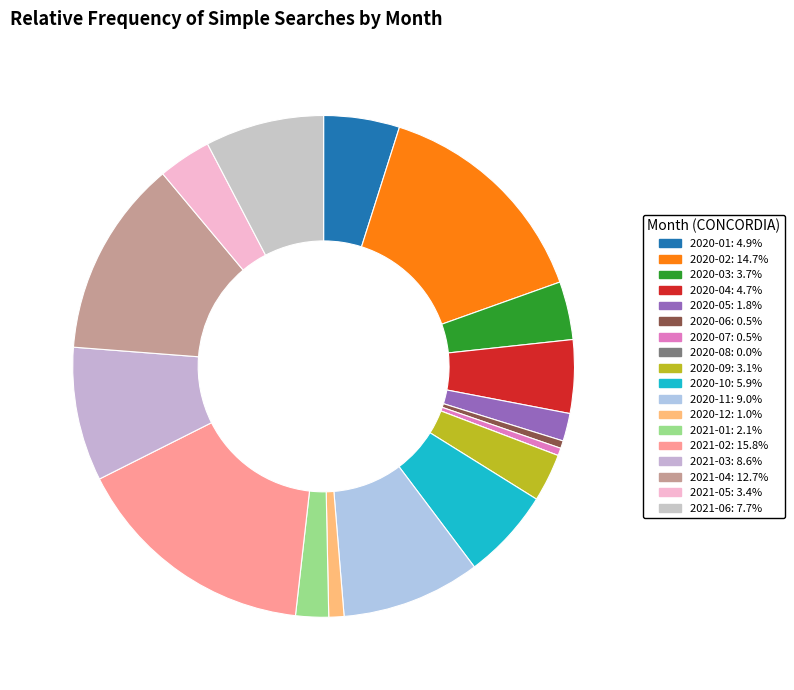

What percentage is NOT represented by 2021-01?

97.9%